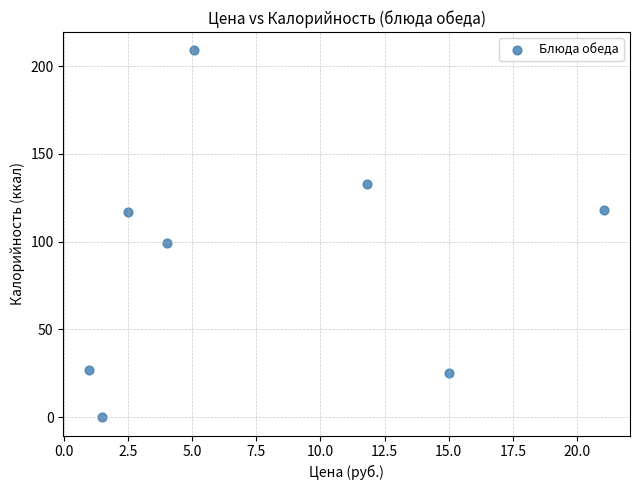

What is the average Y value?

91